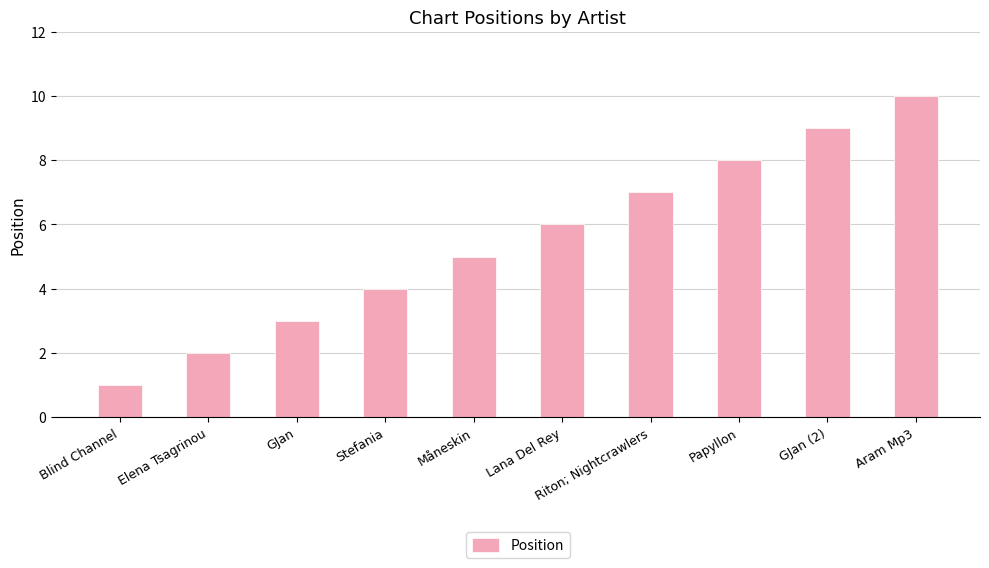

Is it true that the value at GJan is 3?

True